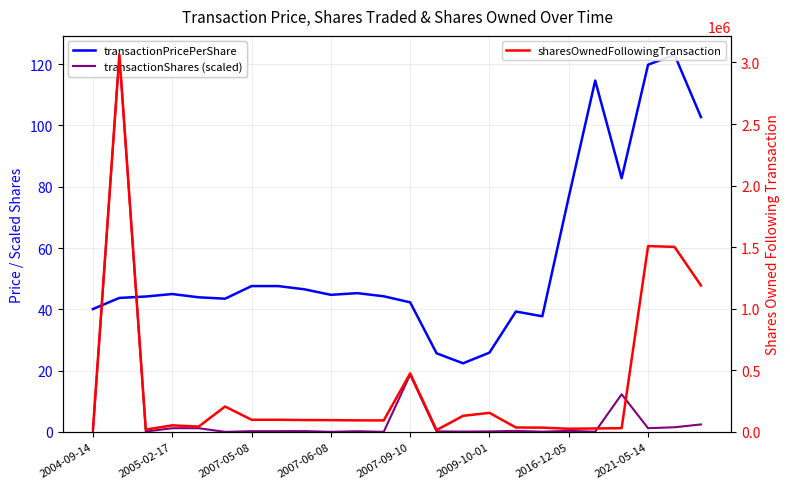

What is the value of the transactionPricePerShare point at the 24th from the left?

102.7